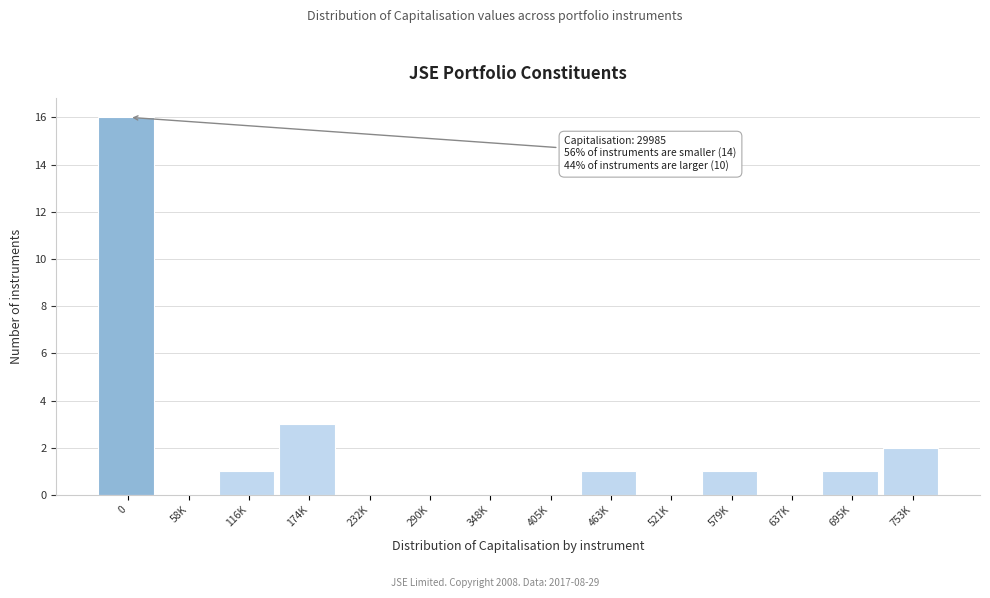

Reading left to right, what are all the values shown in this chart?

0=16	58K=0	116K=1	174K=3	232K=0	290K=0	348K=0	405K=0	463K=1	521K=0	579K=1	637K=0	695K=1	753K=2